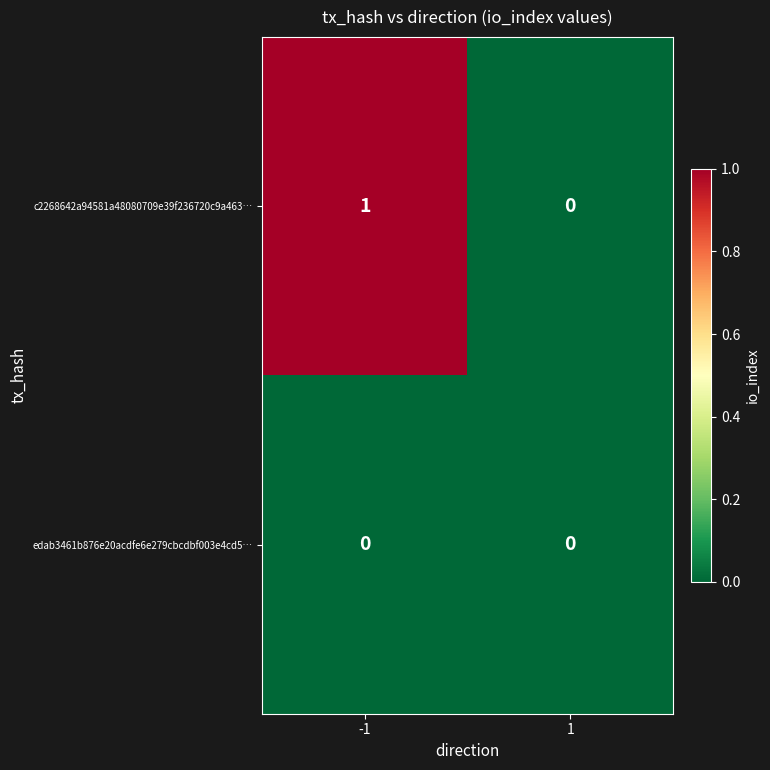

Reading left to right, transcribe all the data shown in this chart.

c2268642a94581a48080709e39f236720c9a463…: -1=1	1=0
edab3461b876e20acdfe6e279cbcdbf003e4cd5…: -1=0	1=0